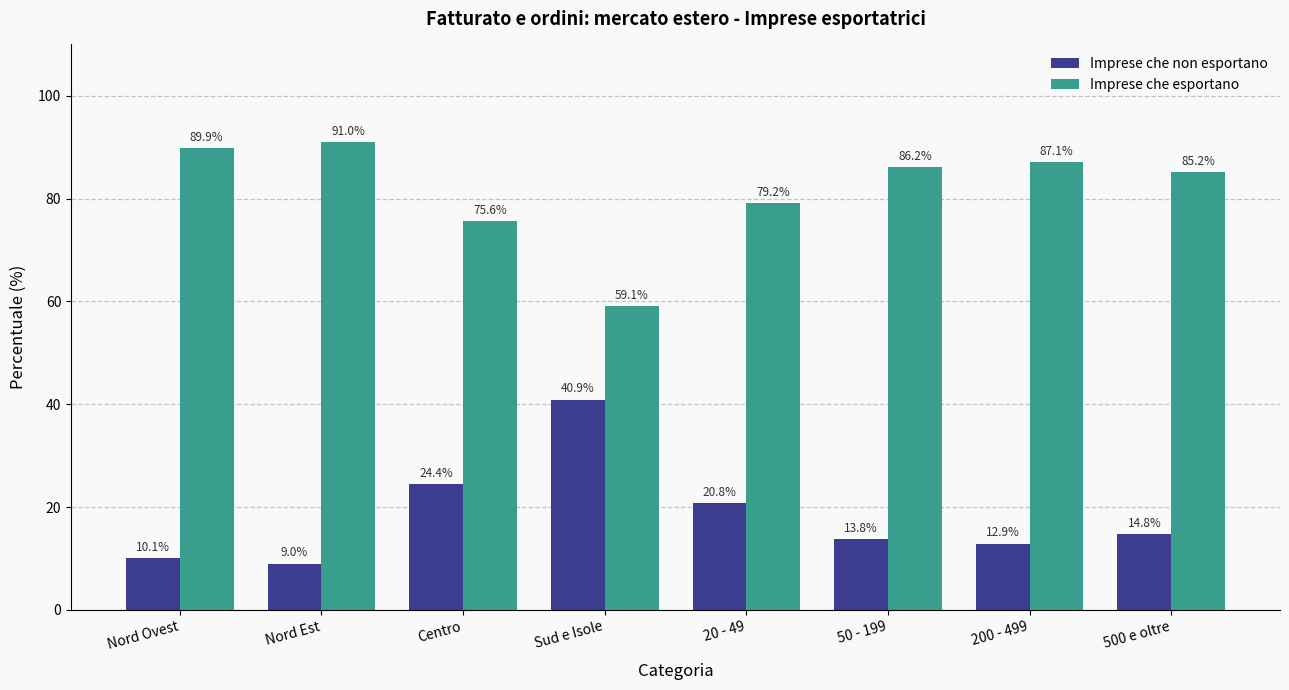

How many bars are there in total?

16